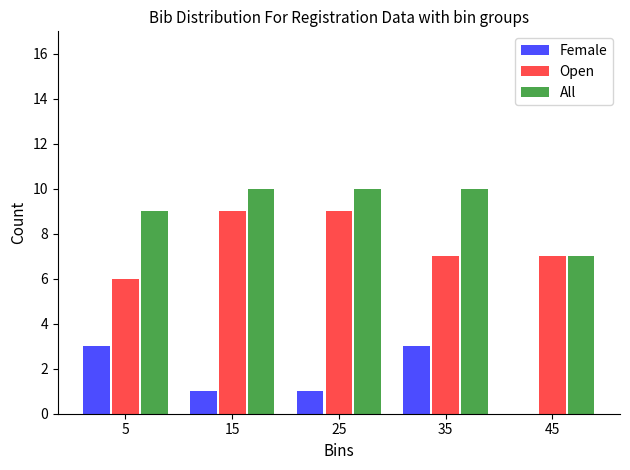

Reading left to right, list every range on the x-axis with the height of the bar of each series over it. The values are not printed on the chart, so give them approximately, as read against the axis.

0 to 10: Female=3	Open=6	All=9
10 to 20: Female=1	Open=9	All=10
20 to 30: Female=1	Open=9	All=10
30 to 40: Female=3	Open=7	All=10
40 to 50: Female=0	Open=7	All=7